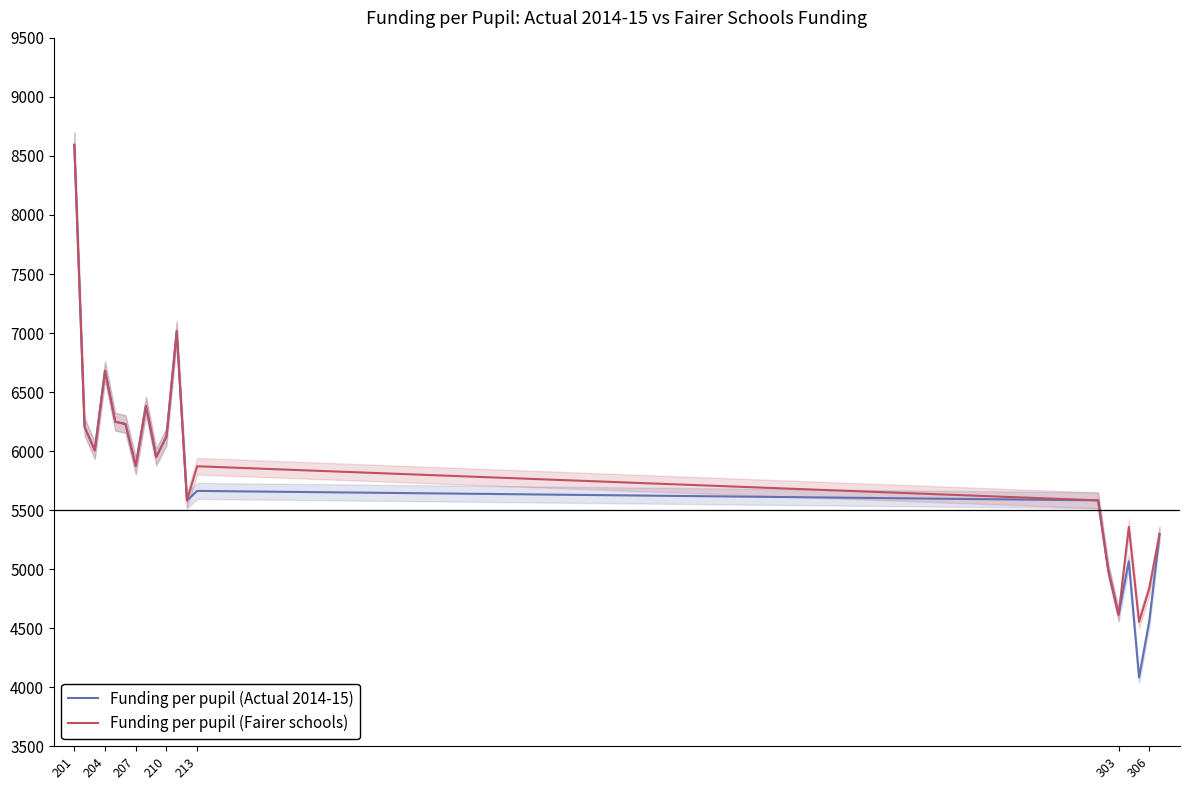

Which series has the largest total across all categories?

Funding per pupil (Fairer schools)